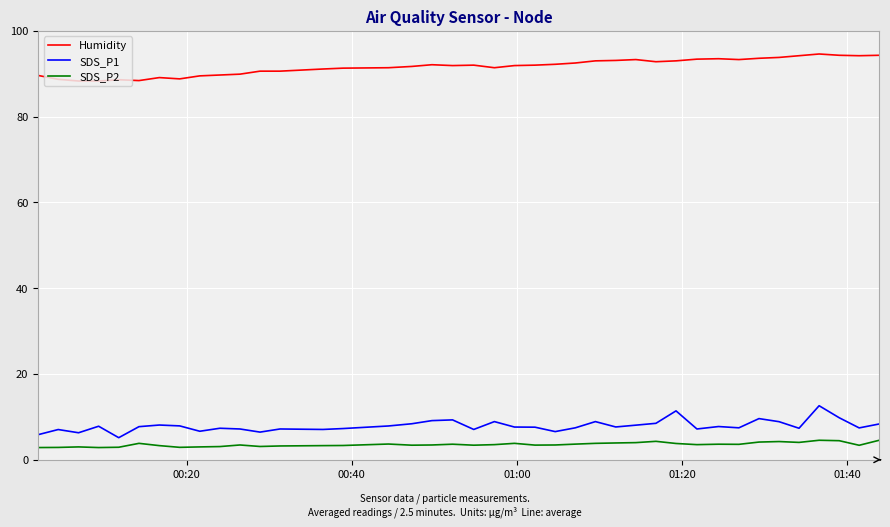

Which series has the largest total across all categories?

Humidity